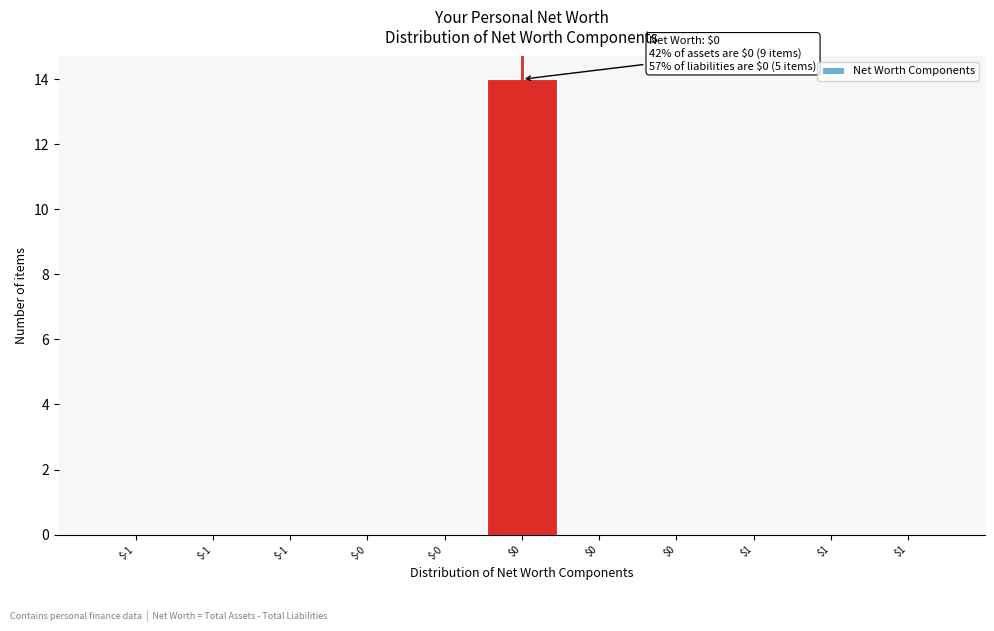

Are the bars horizontal?

No